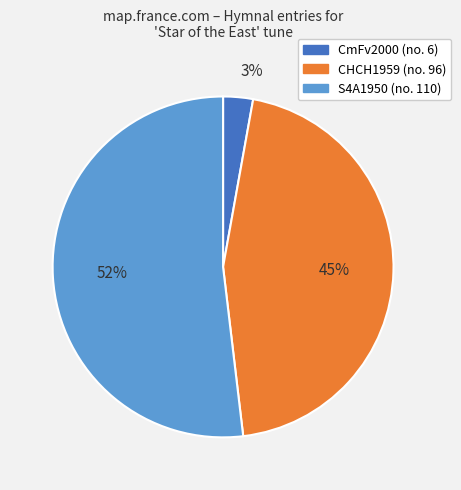

Which slice is the largest?

S4A1950 (no. 110)